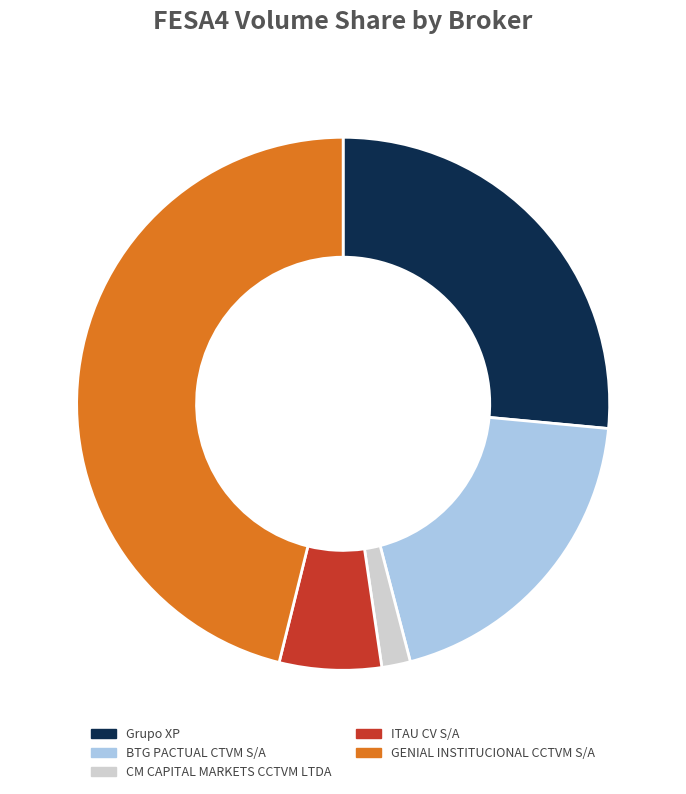

True or false: GENIAL INSTITUCIONAL CCTVM S/A accounts for 46% of the total.

True